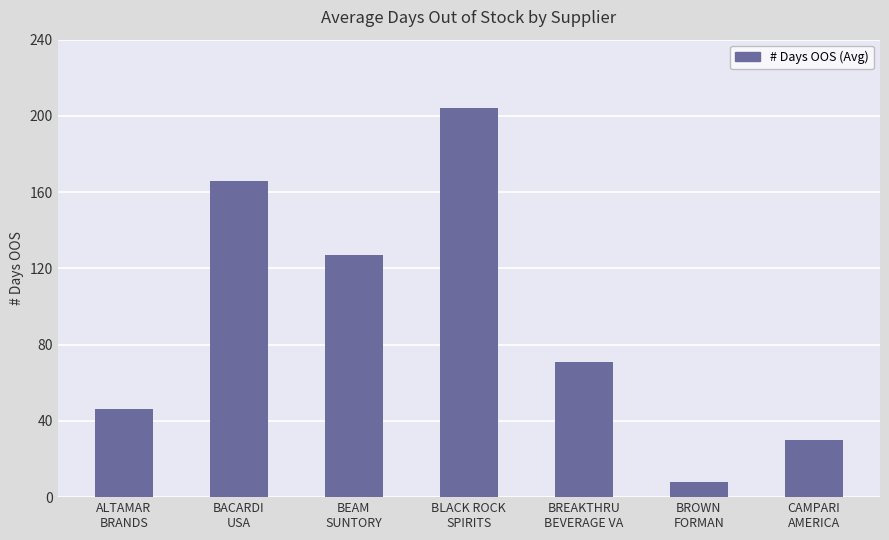

Which category has the highest value across all series?

BLACK ROCK
SPIRITS